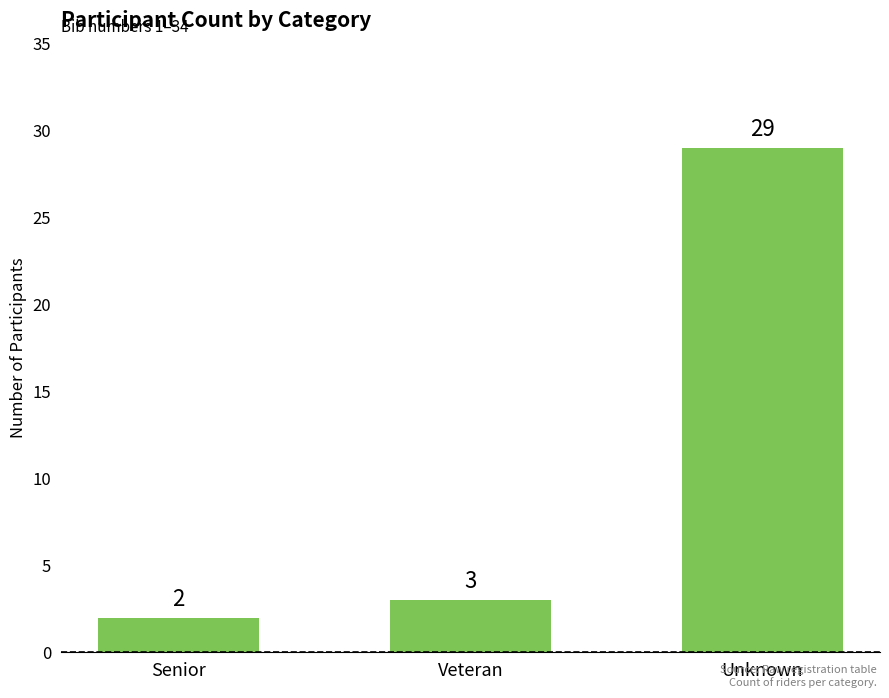

The value at Unknown is 29. True or false?

True